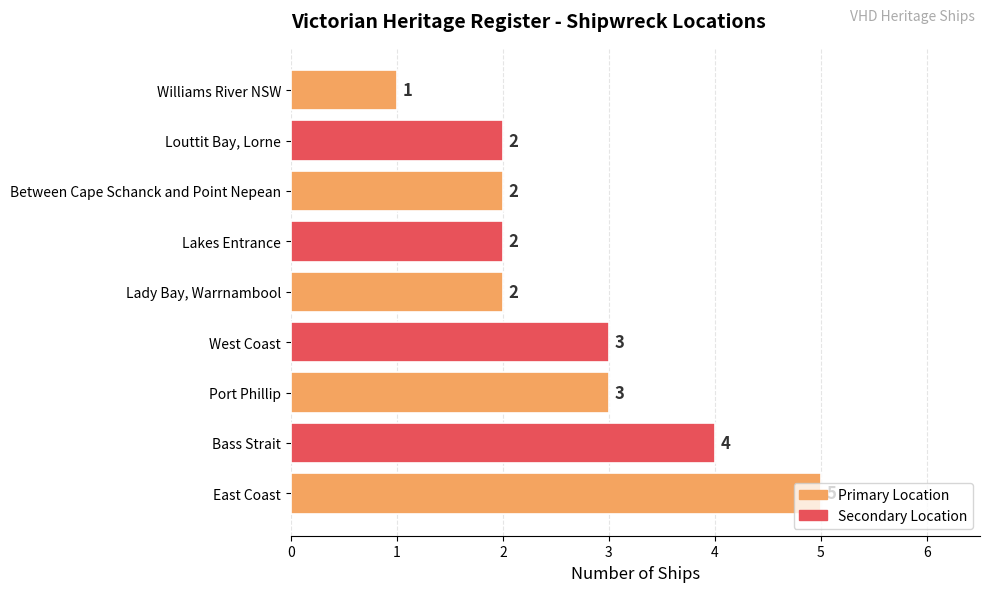

Between Lakes Entrance and West Coast, which is larger?

West Coast